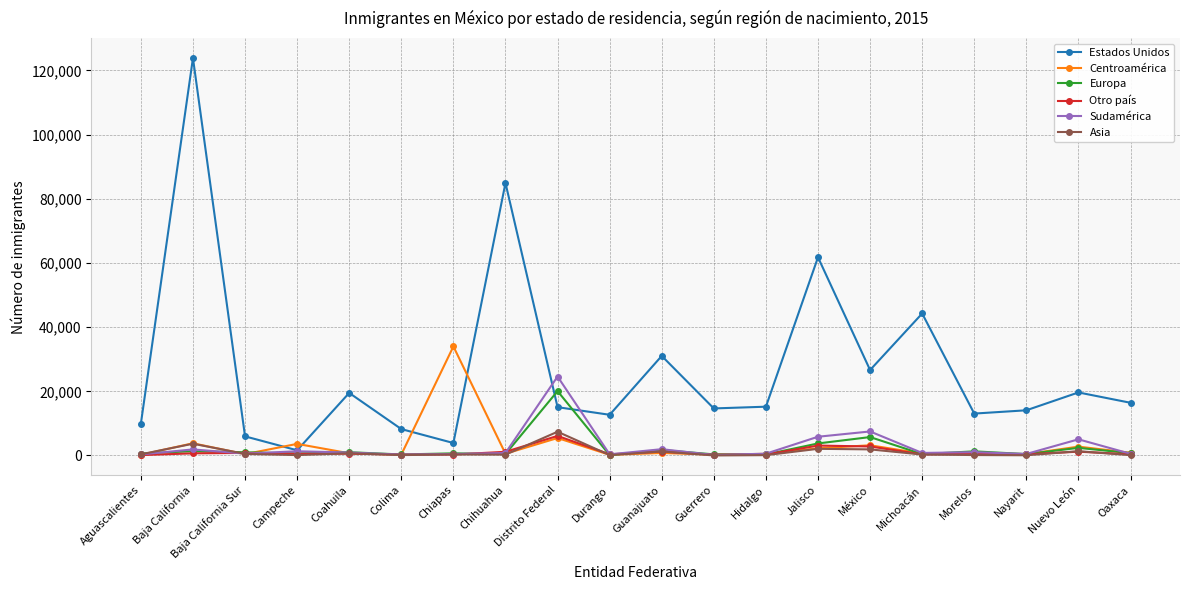

Is it true that Otro país equals 3092 at Jalisco?

True